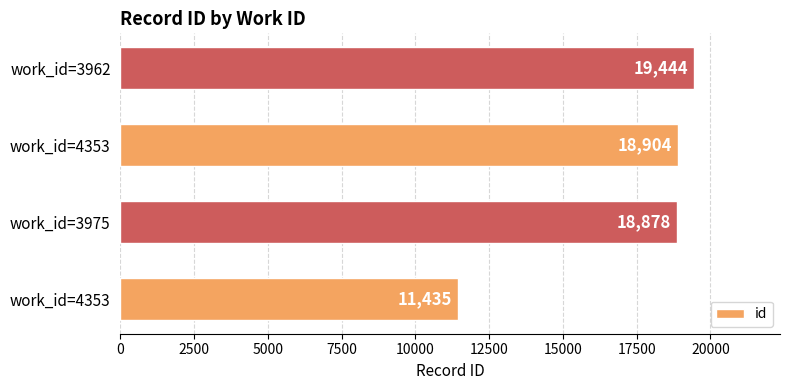

What is the difference between the maximum and minimum values?

8009